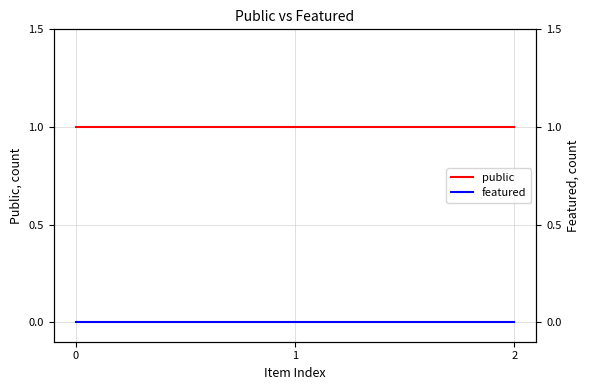

Is it true that public equals 1 at 0?

True